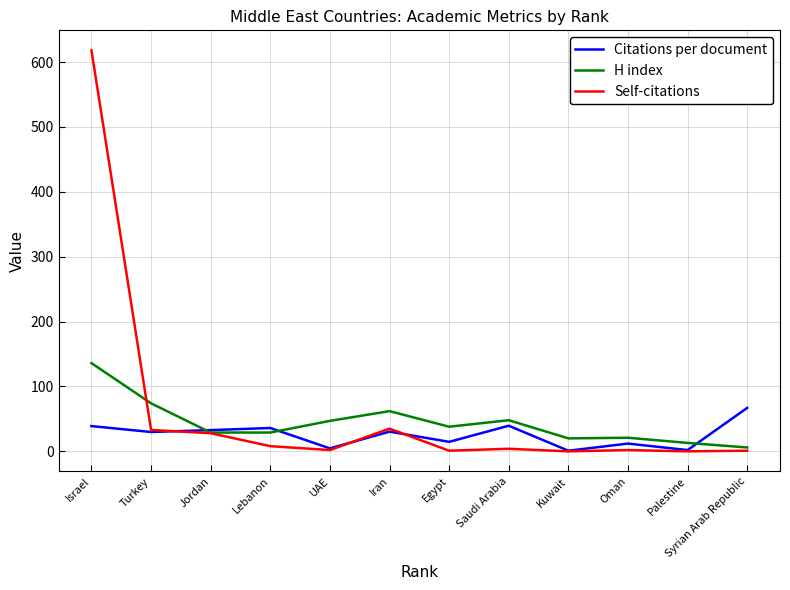

Read the Citations per document value at Turkey.

29.9